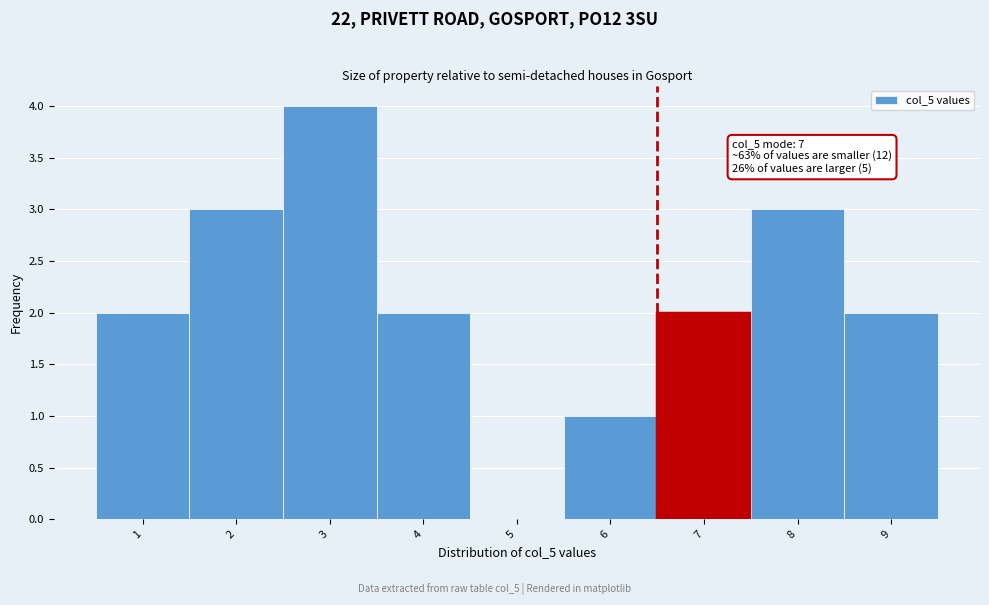

Reading left to right, list all the values displayed in this chart.

1=2	2=3	3=4	4=2	5=0	6=1	7=2	8=3	9=2